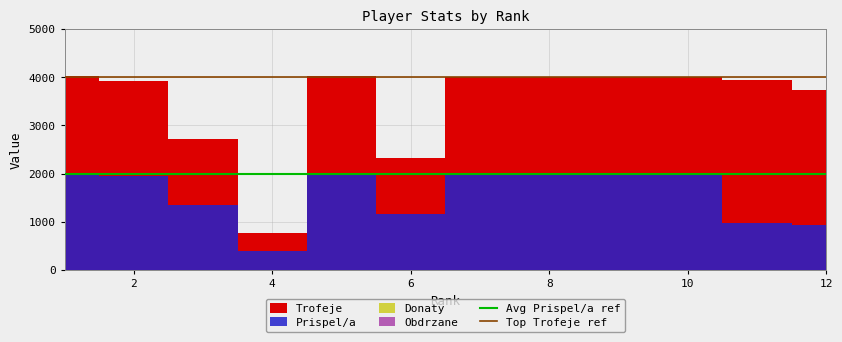

Is the value of Avg Prispel/a ref at 2 greater than the value of Top Trofeje ref at 0?

No